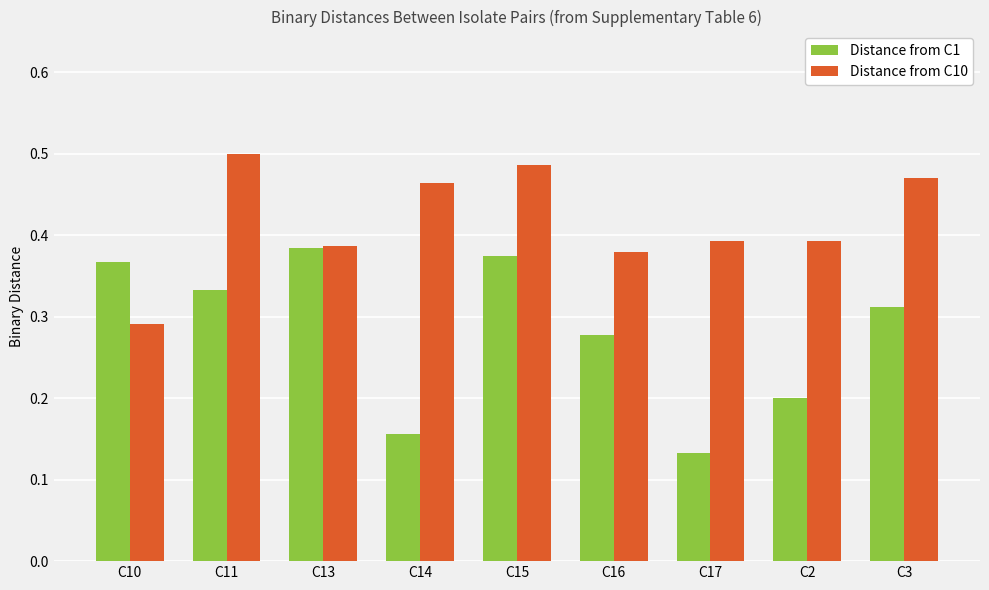

Which series has the largest total across all categories?

Distance from C10